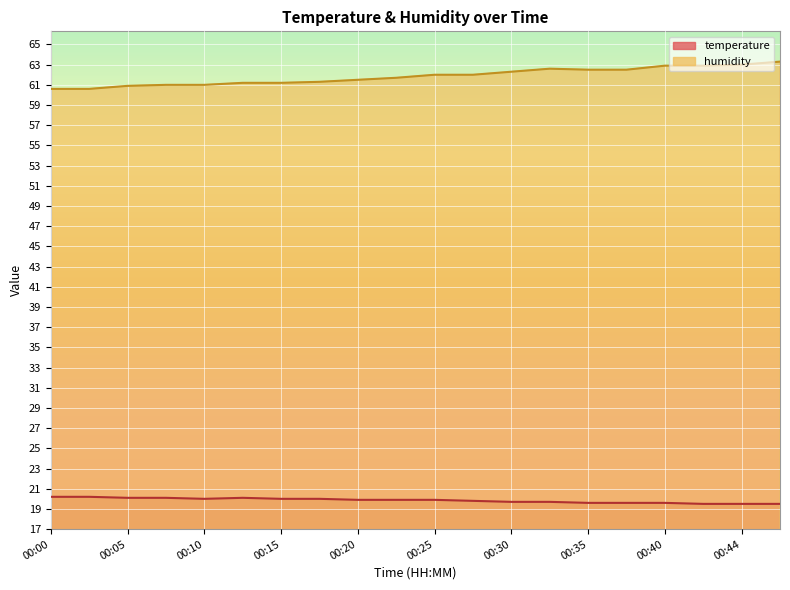

The value of temperature at 00:32 is 19.7. True or false?

True